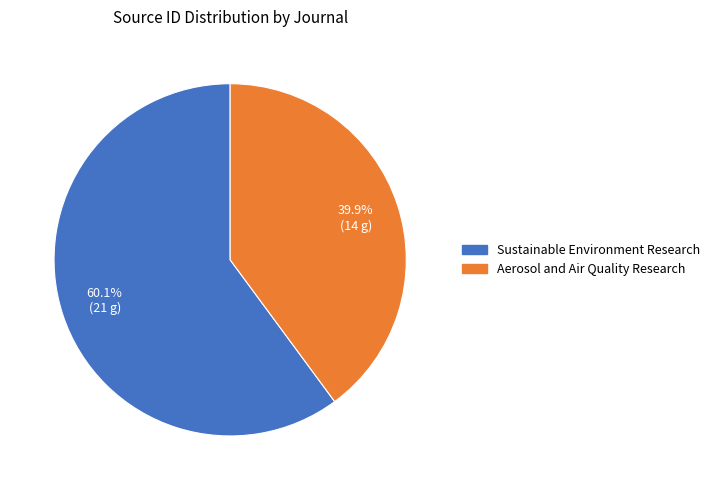

True or false: Sustainable Environment Research accounts for 69% of the total.

False